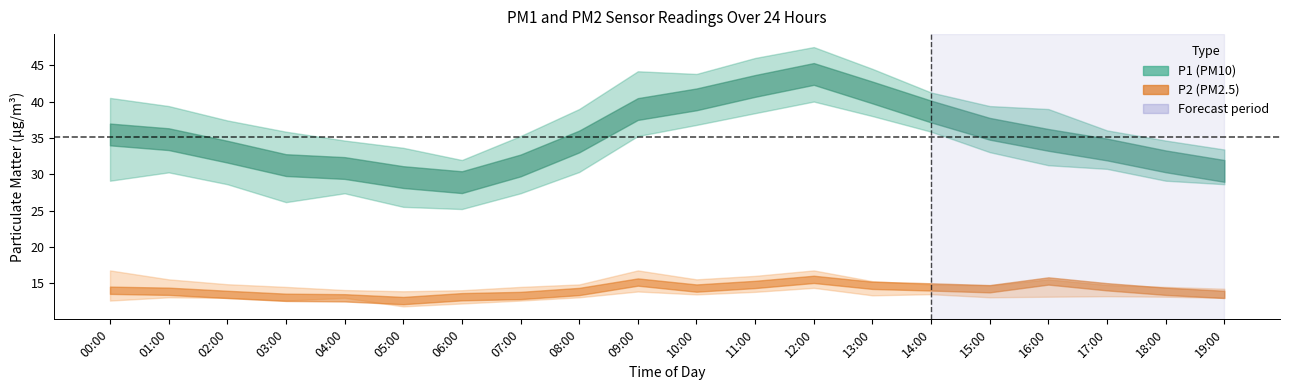

At 11:00, list the series in order from largest to smallest.

P1_upper, P1, P1_lower, P2_upper, P2, P2_lower